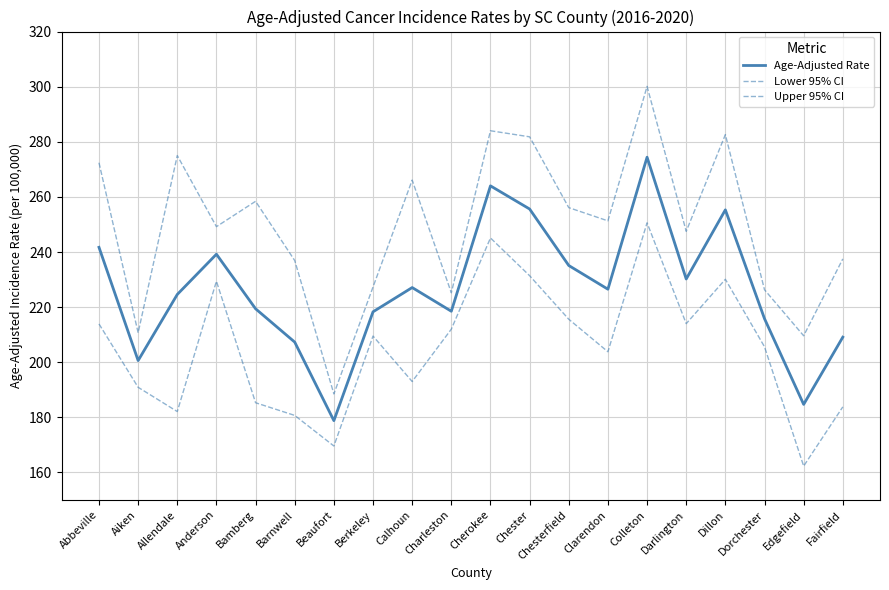

What is the sum of the Age-Adjusted Rate values at Bamberg and Charleston?

437.9